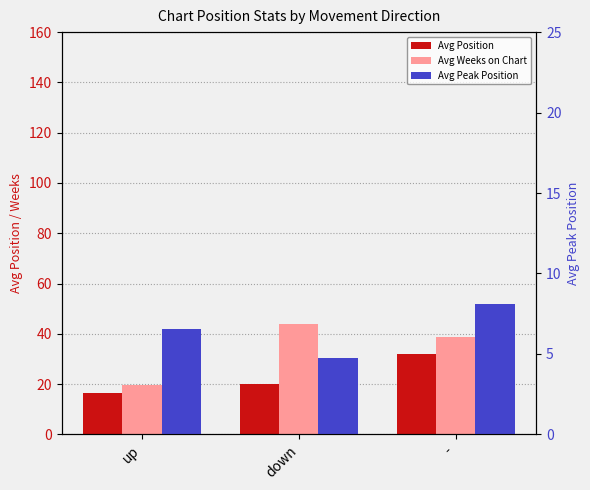

Which series has the largest range (max minus min)?

Avg Weeks on Chart